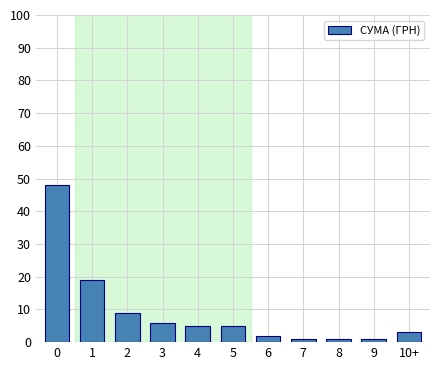

Reading left to right, what are all the values shown in this chart?

0=48	1=19	2=9	3=6	4=5	5=5	6=2	7=1	8=1	9=1	10+=3